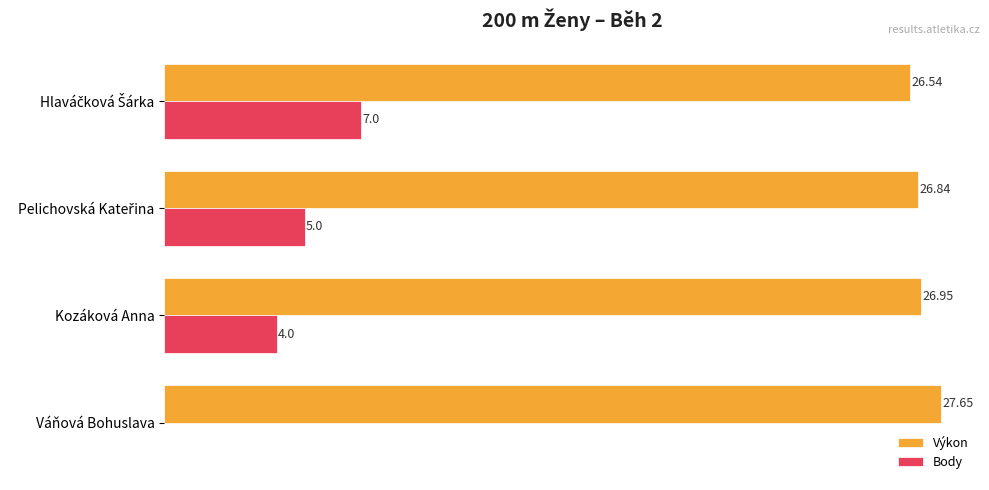

Which series has the largest total across all categories?

Výkon